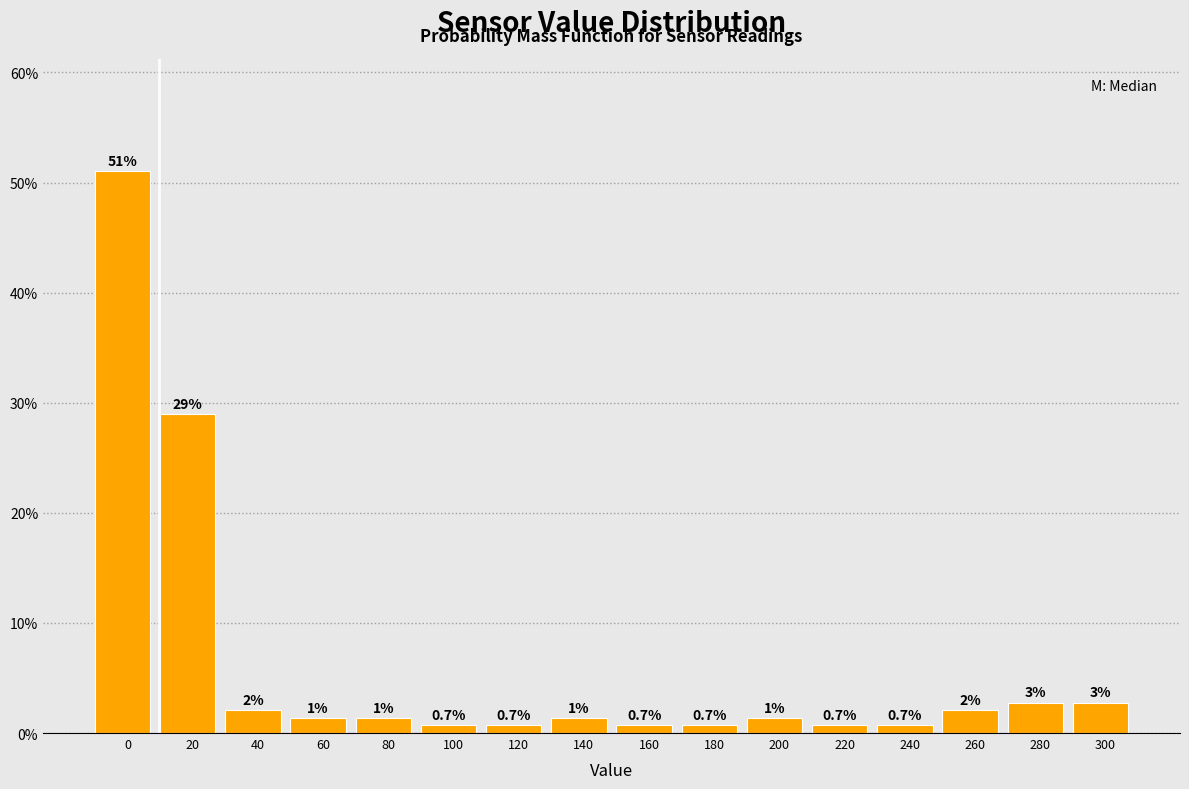

Is it true that the value at 100 is 0.7?

True